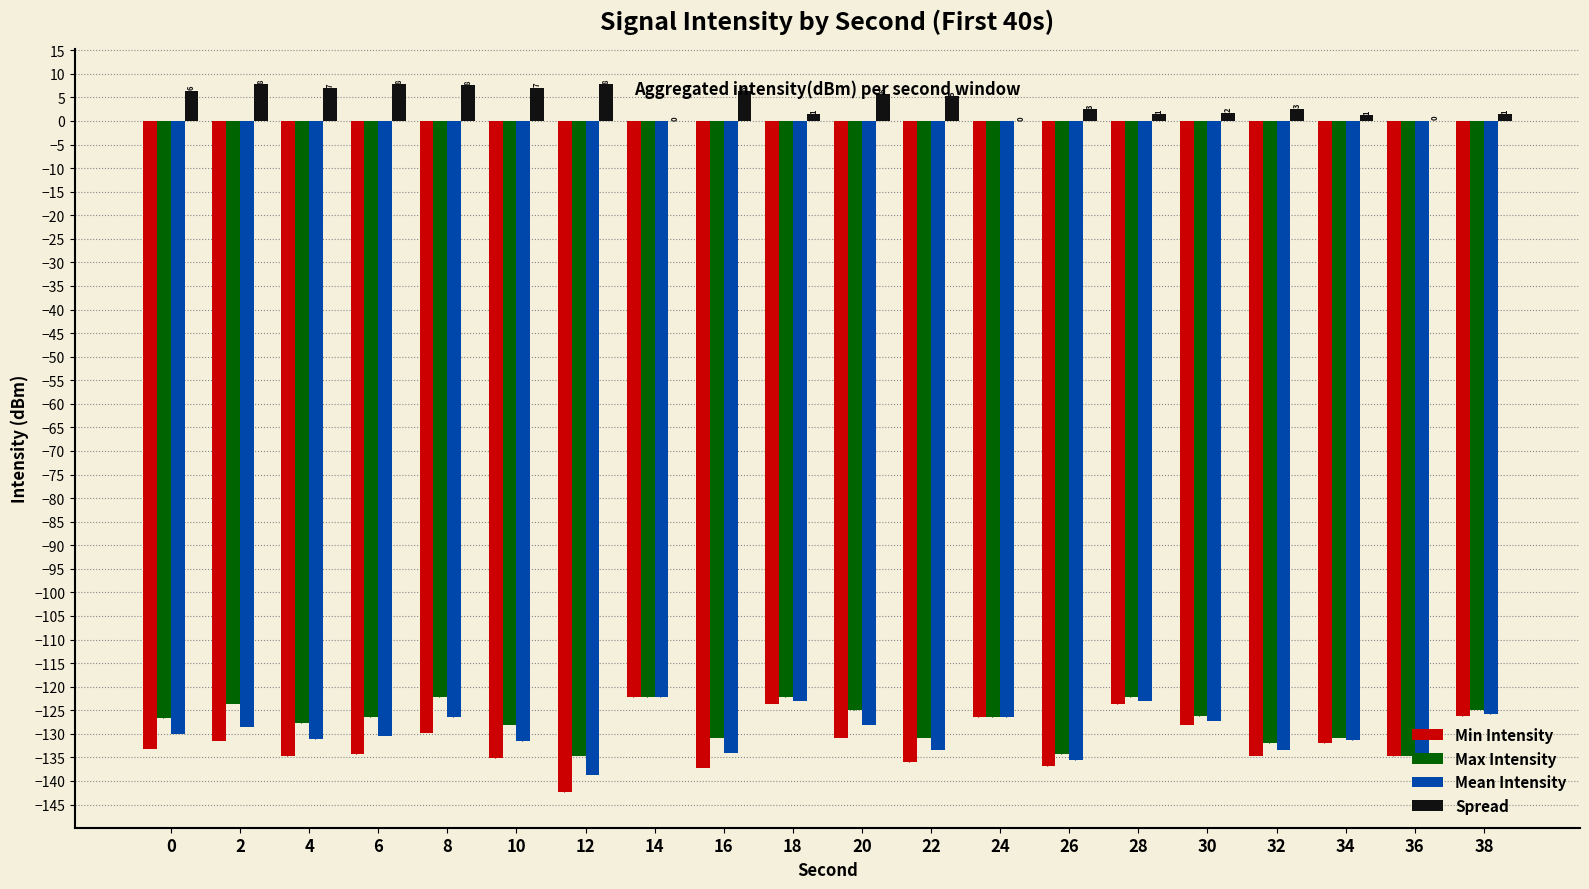

The Min Intensity series shows -93.2 at 26. True or false?

False